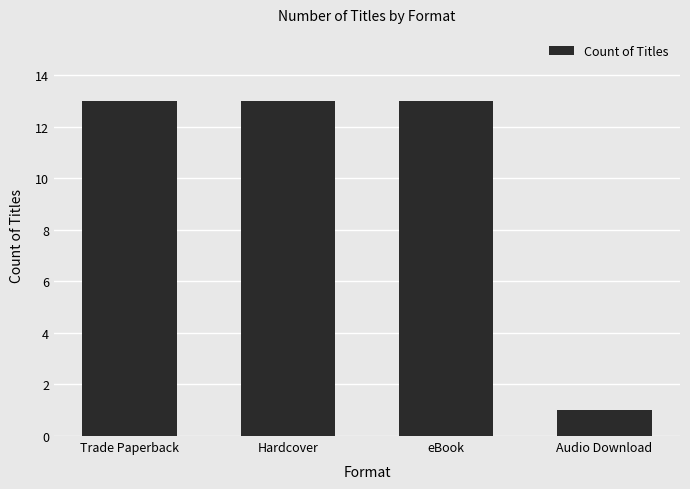

What is the difference between the maximum and minimum values?

12